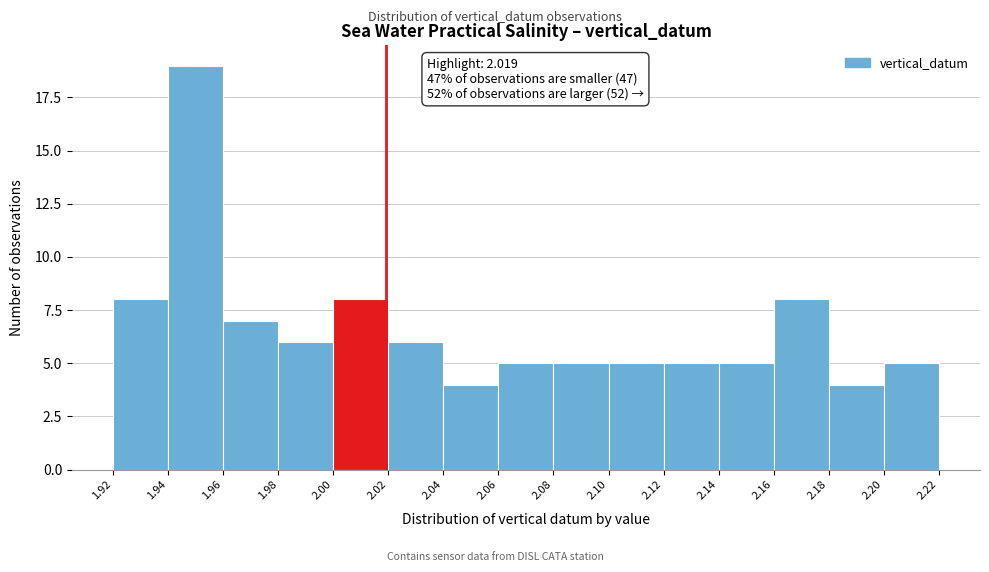

Over which range of the x-axis is the bar tallest?

1.94 to 1.96